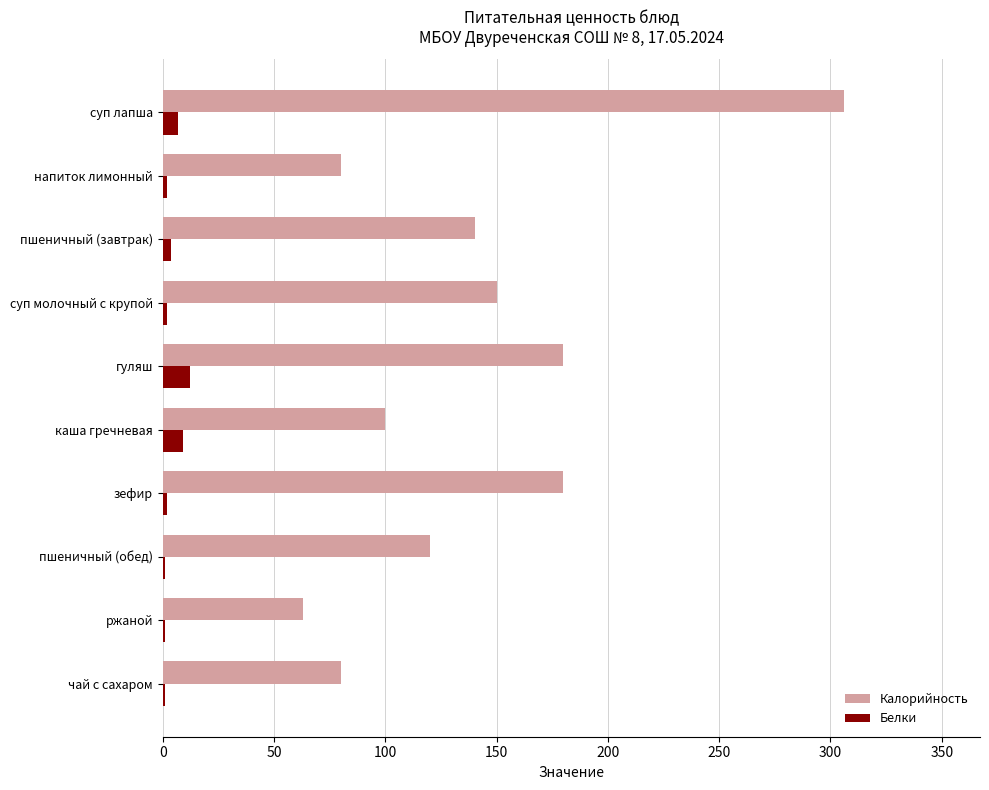

What is the sum of all Калорийность values?

1399.2